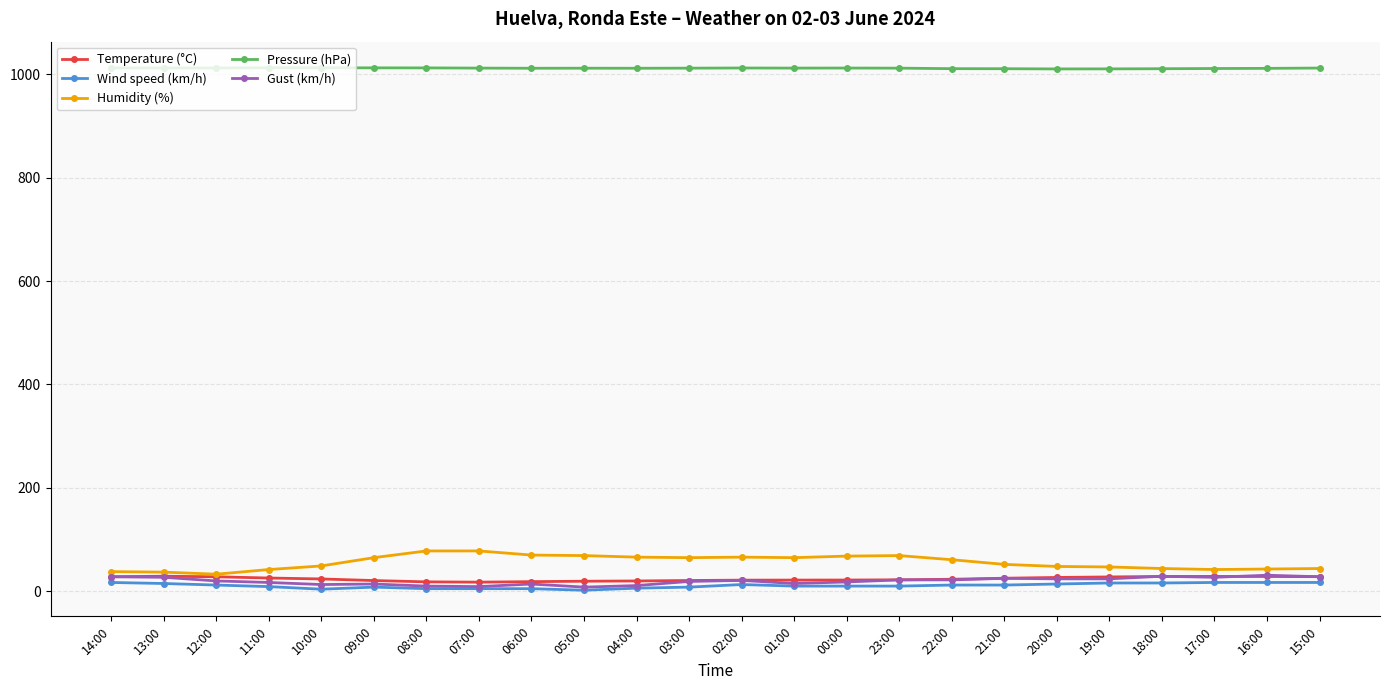

How many lines are shown in the chart?

5